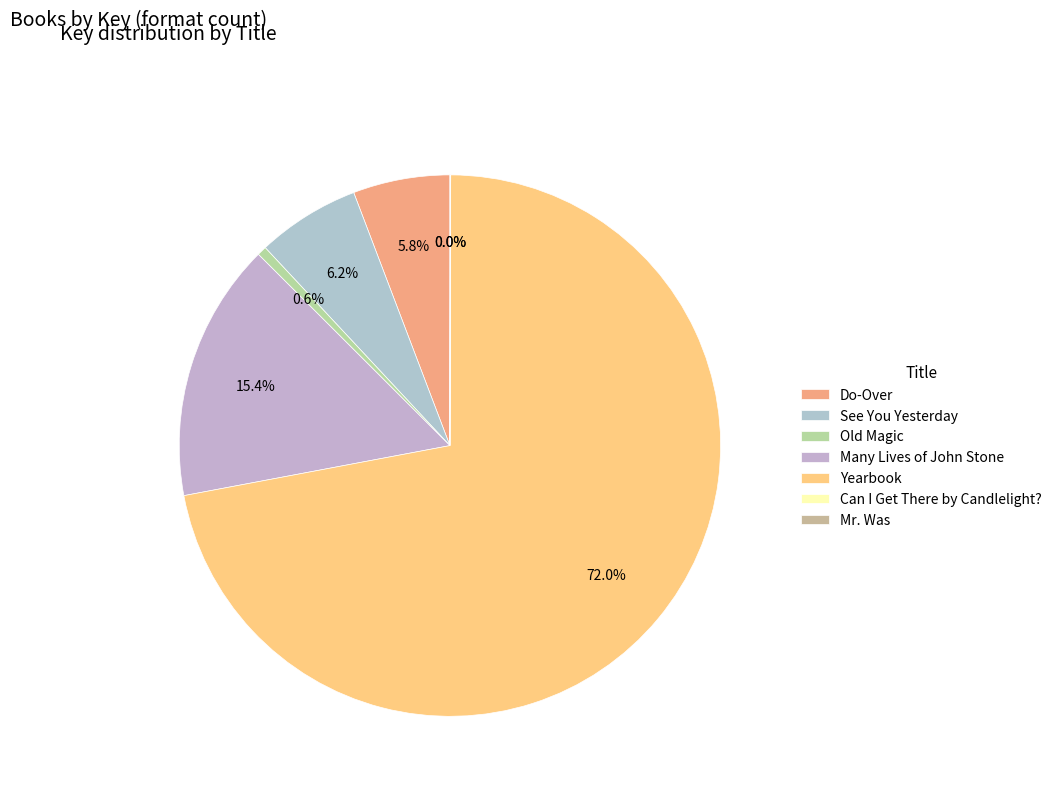

True or false: Mr. Was accounts for 1% of the total.

False